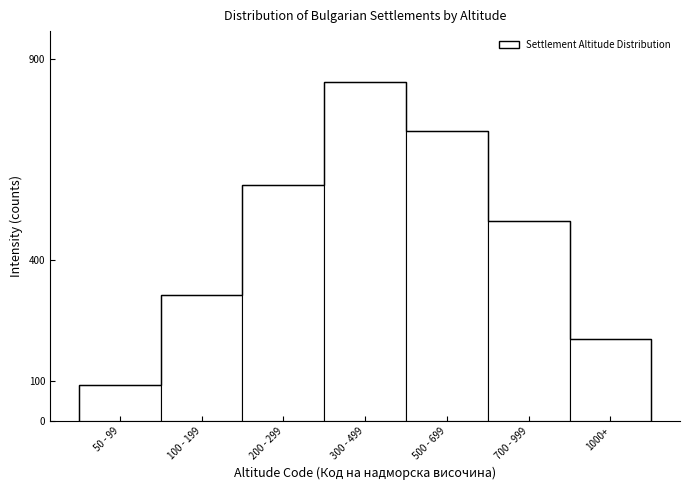

Reading right to left, list all the values displayed in this chart.

1000+=203	700 - 999=498	500 - 699=721	300 - 499=843	200 - 299=587	100 - 199=312	50 - 99=89